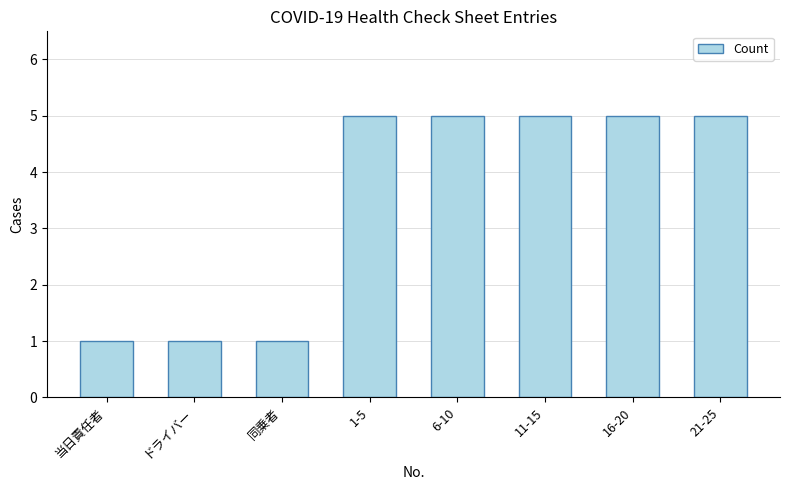

What is the greatest value displayed?

5